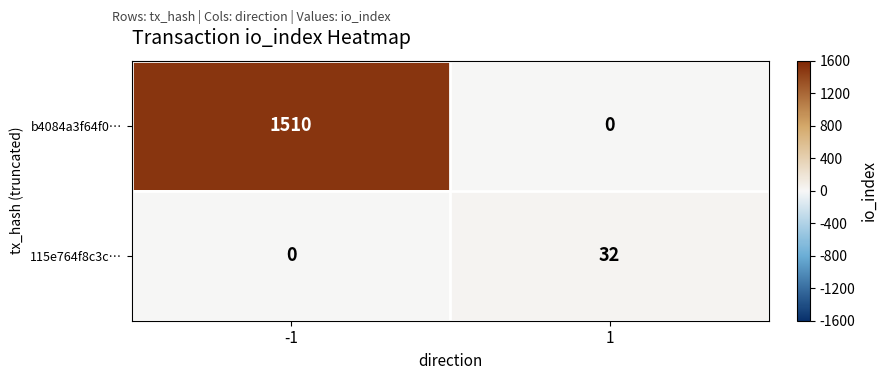

The value of 115e764f8c3c… at 1 is 32. True or false?

True